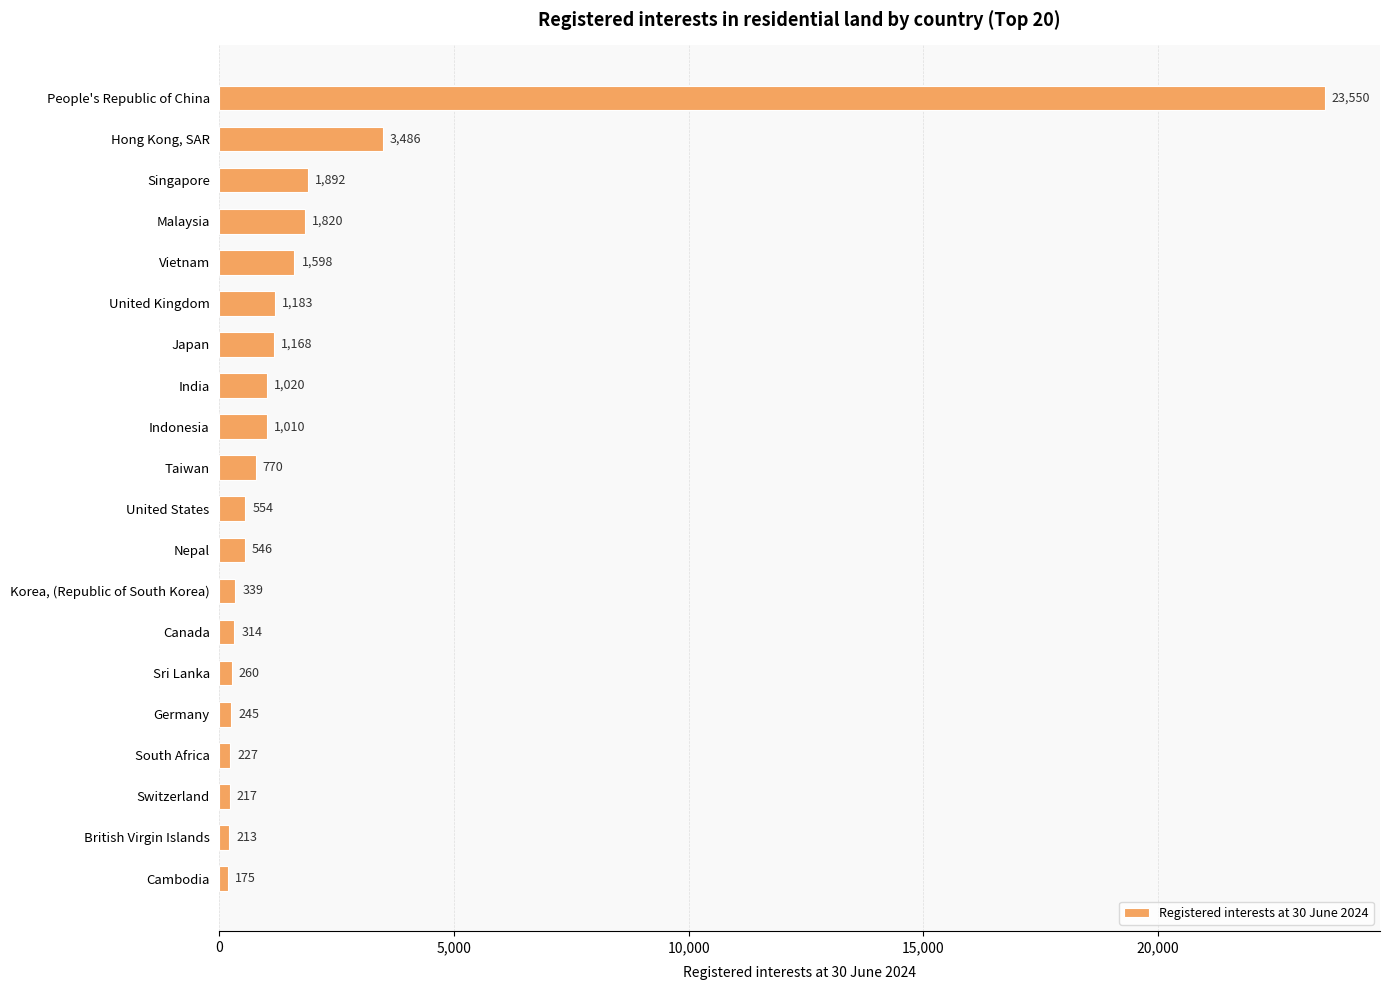

Between Nepal and South Africa, which is larger?

Nepal